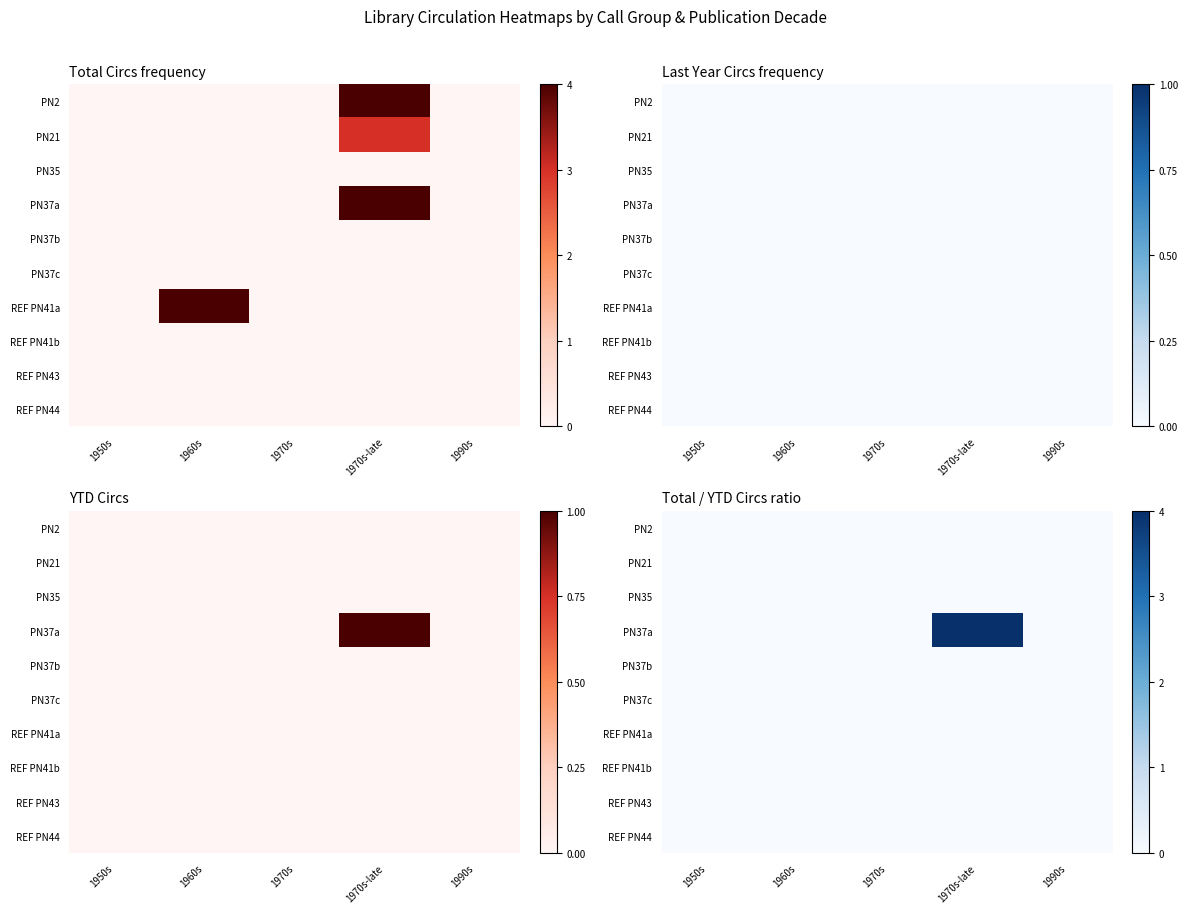

At 1970s, list the series in order from largest to smallest.

PN2, PN21, PN35, PN37a, PN37b, PN37c, REF PN41a, REF PN41b, REF PN43, REF PN44